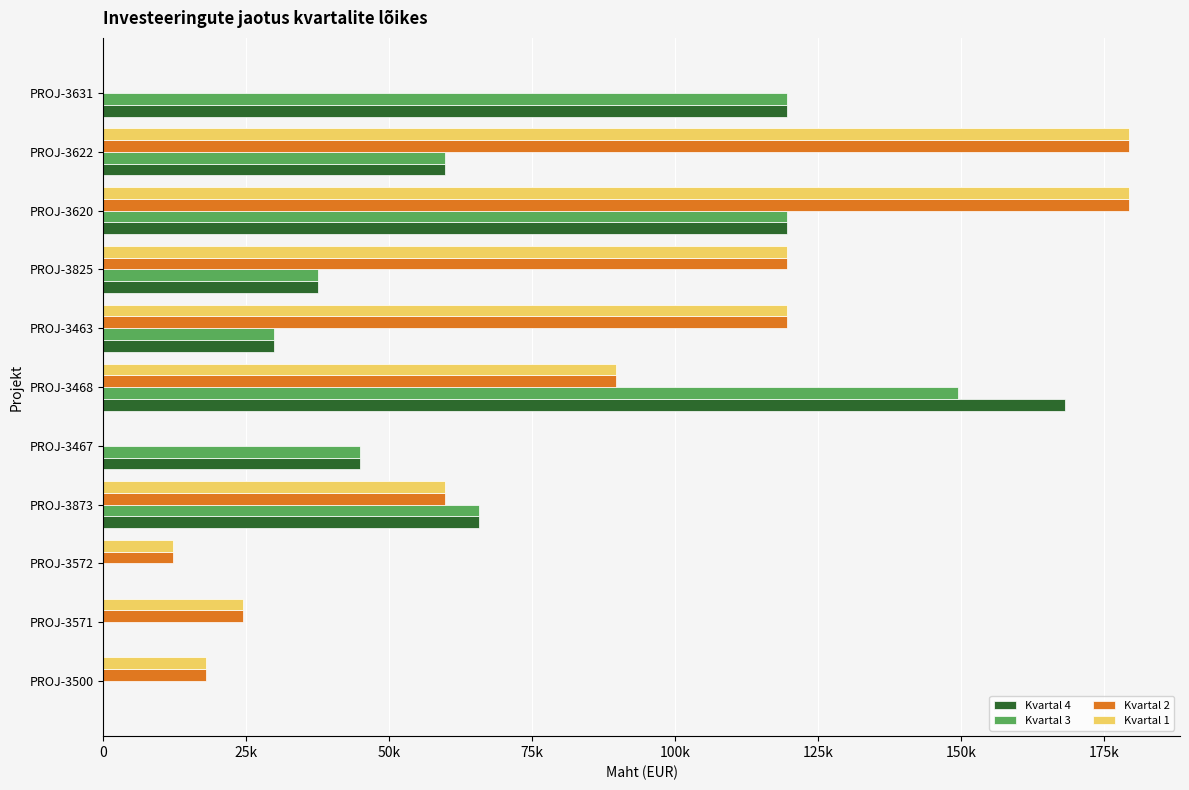

What are all the series names shown in the legend?

Kvartal 4, Kvartal 3, Kvartal 2, Kvartal 1